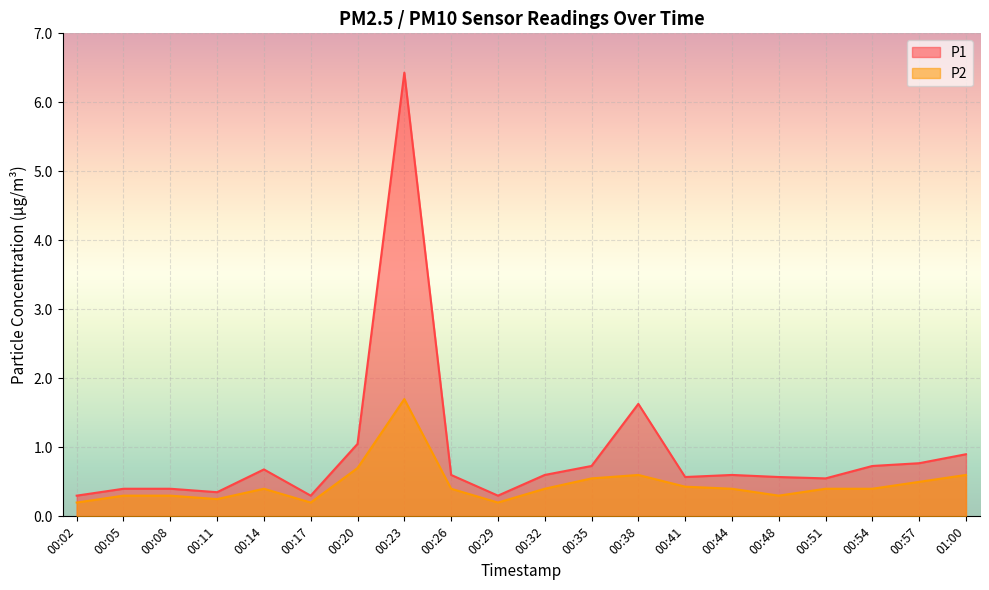

Reading left to right, transcribe all the data shown in this chart.

P1: 0.3	0.4	0.4	0.3	0.7	0.3	1.1	6.4	0.6	0.3	0.6	0.7	1.6	0.6	0.6	0.6	0.6	0.7	0.8	0.9
P2: 0.2	0.3	0.3	0.2	0.4	0.2	0.7	1.7	0.4	0.2	0.4	0.6	0.6	0.4	0.4	0.3	0.4	0.4	0.5	0.6